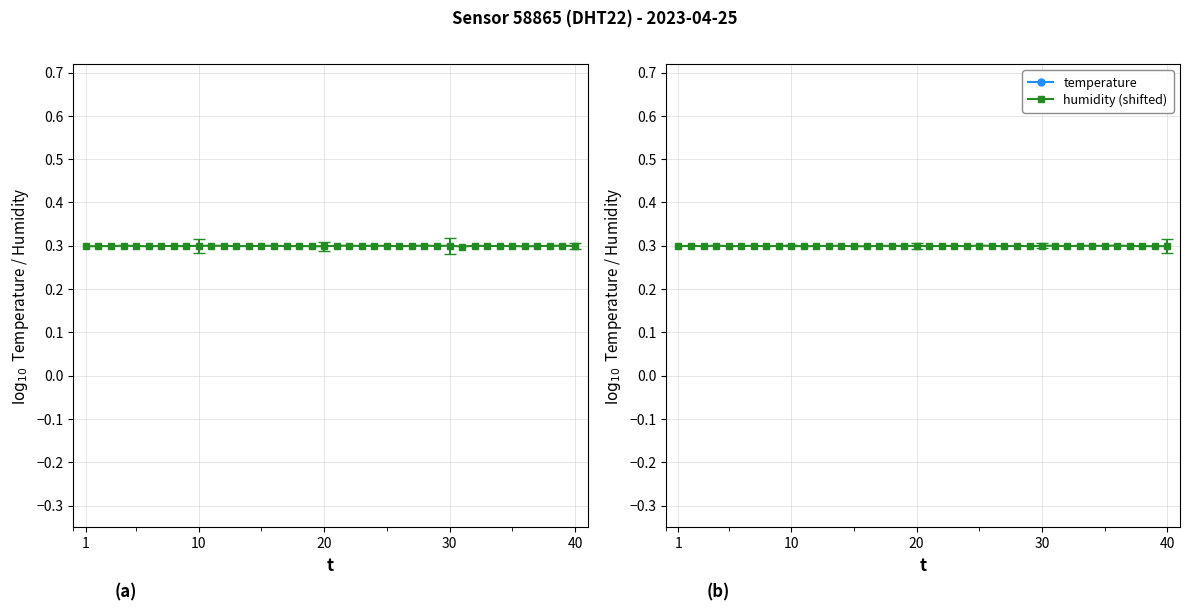

Is this an area chart (filled region under the line)?

No